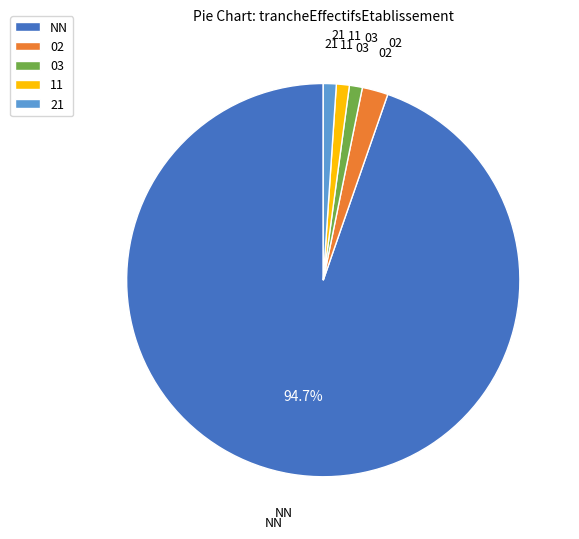

What is the largest slice in the pie chart?

NN